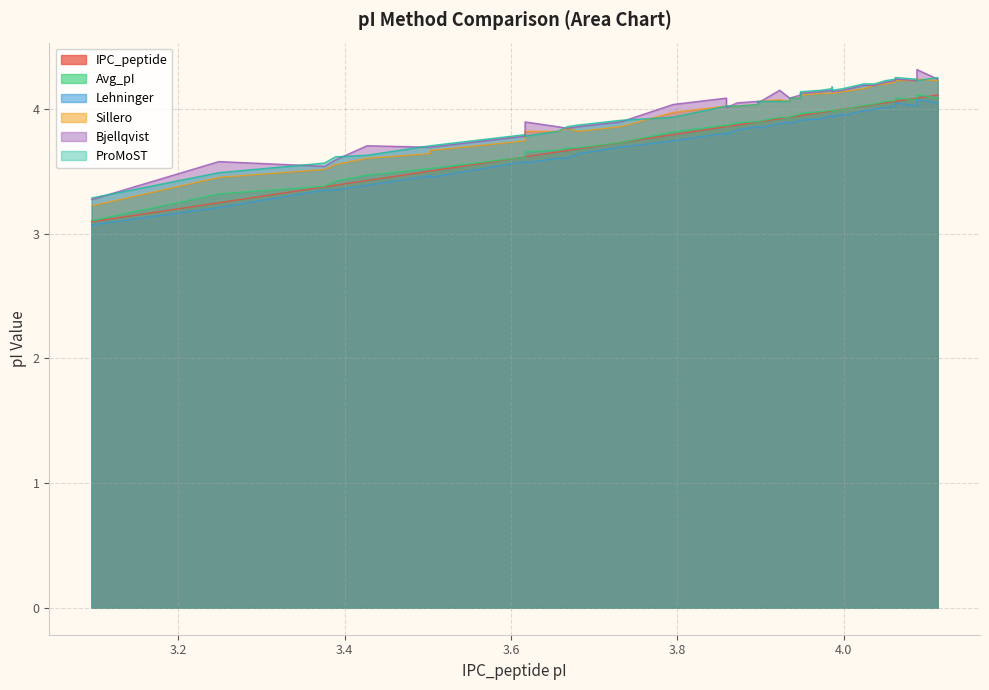

Which series has the largest total across all categories?

Bjellqvist